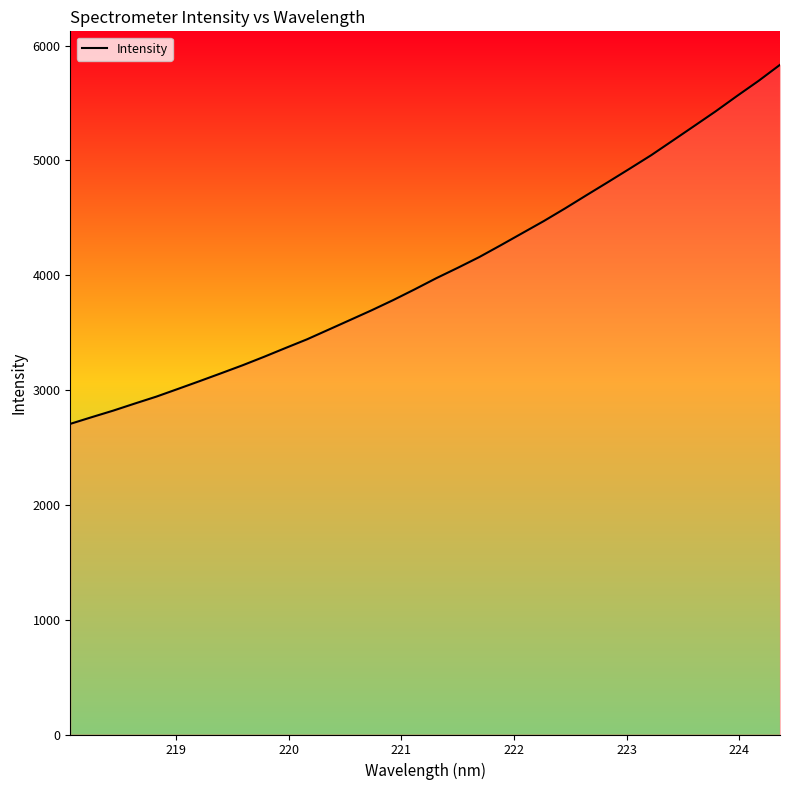

What is the difference between the maximum and minimum values?

3127.2